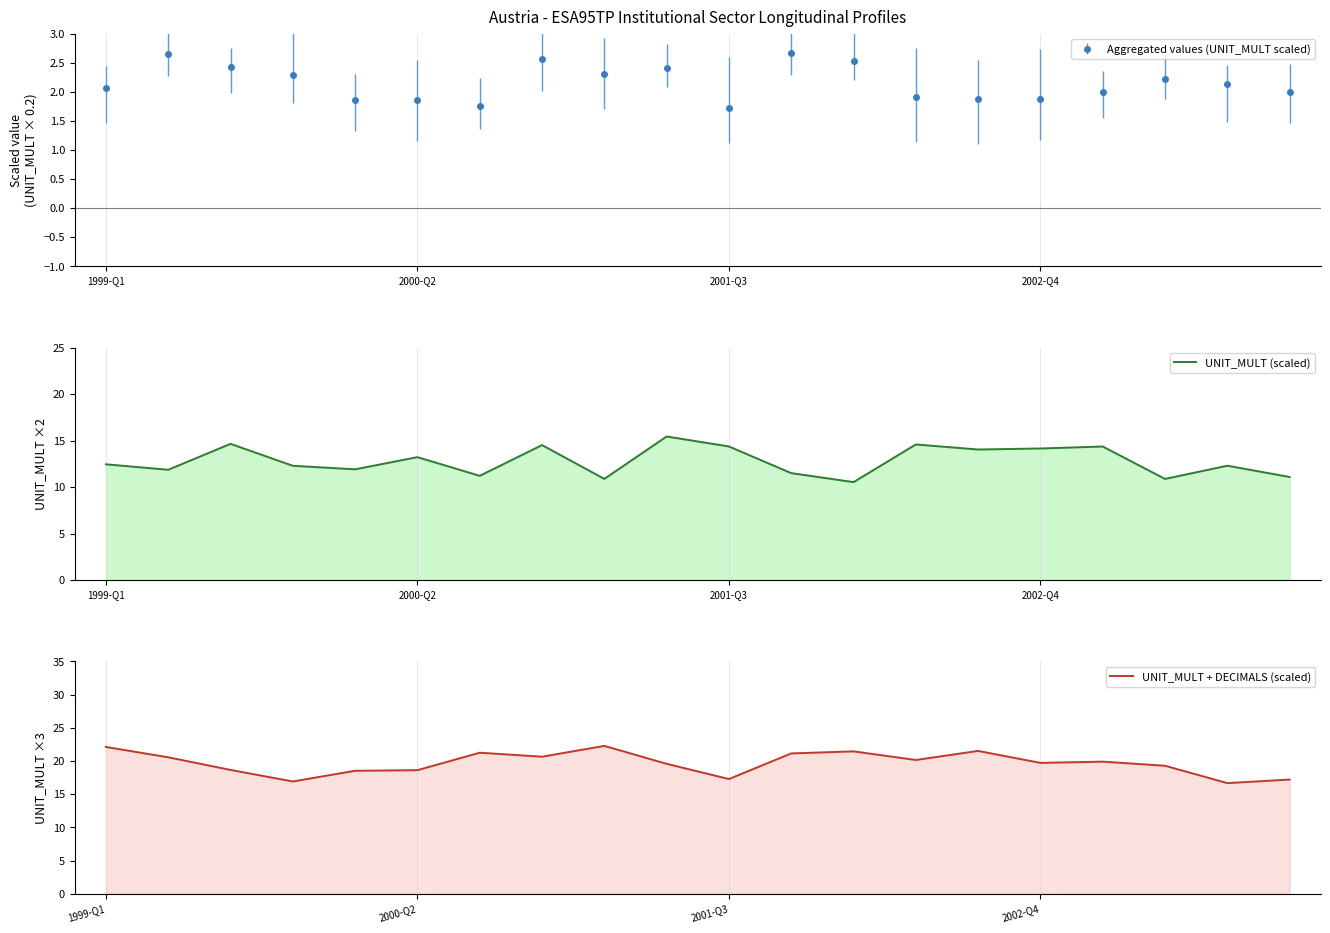

Between 7 and 13, which series saw the biggest shift?

UNIT_MULT + DECIMALS (scaled)